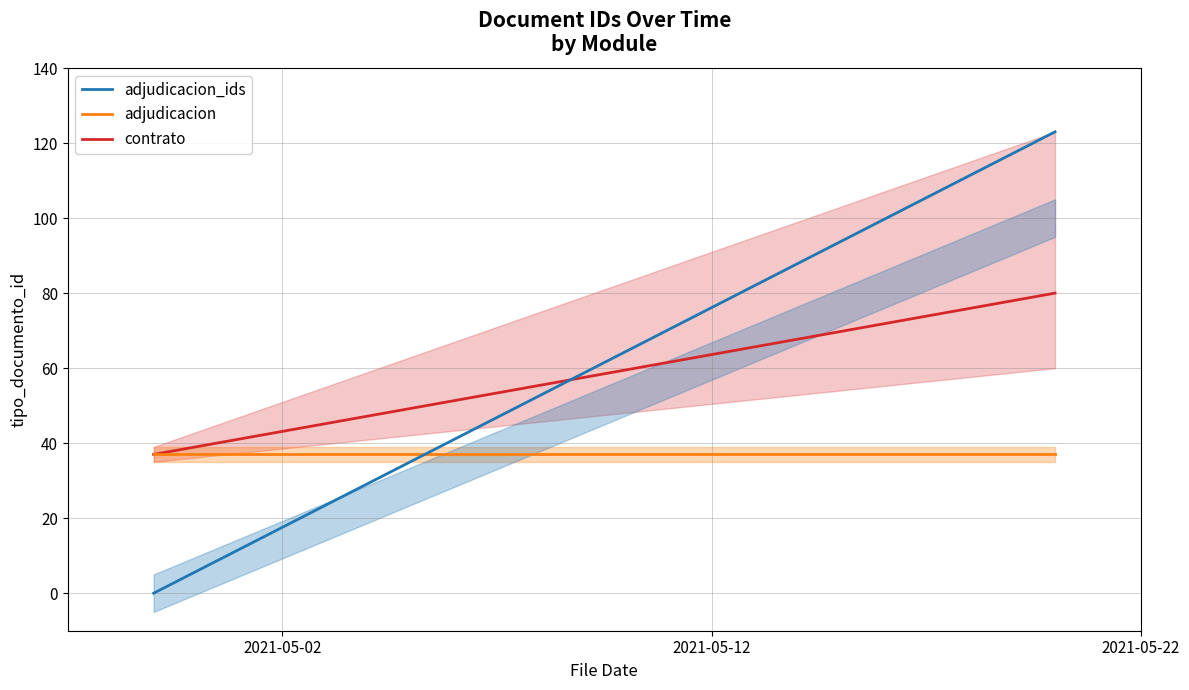

What is the average value of the adjudicacion series?

37